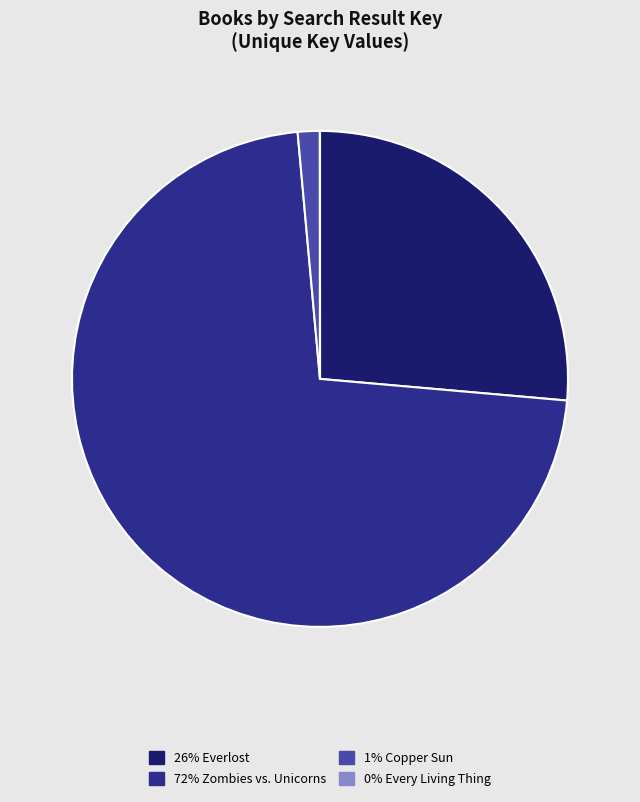

Is there any slice that represents more than half of the pie?

Yes